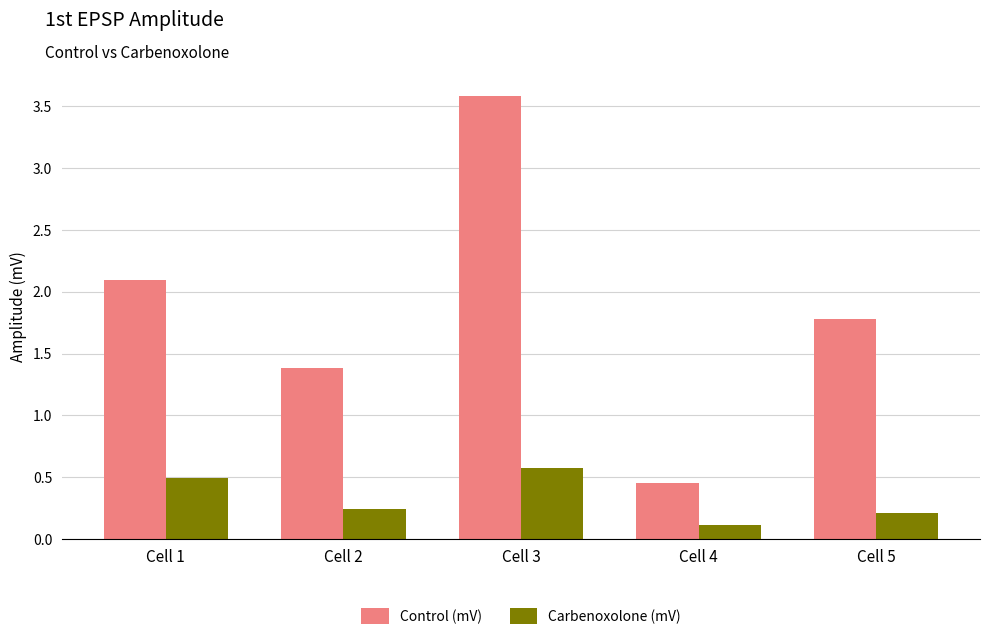

Which category has the lowest value in the Control (mV) series?

Cell 4